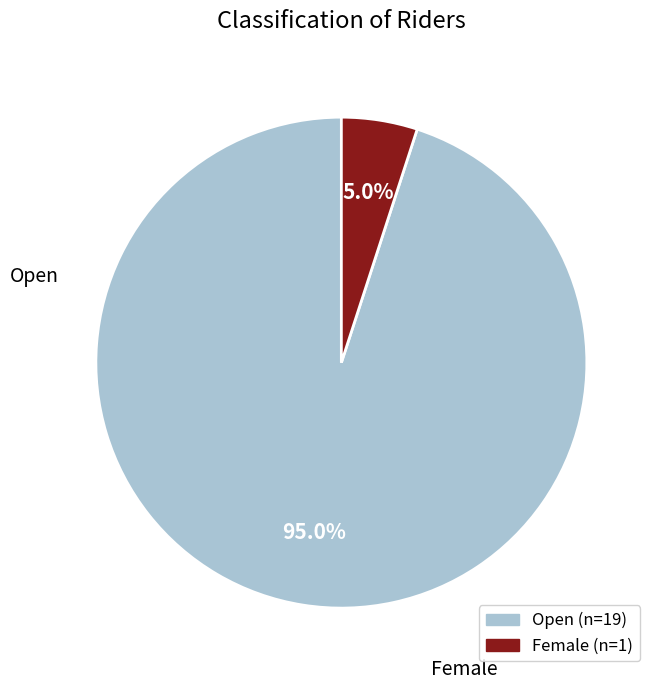

To the nearest percent, what portion does Open represent?

95%